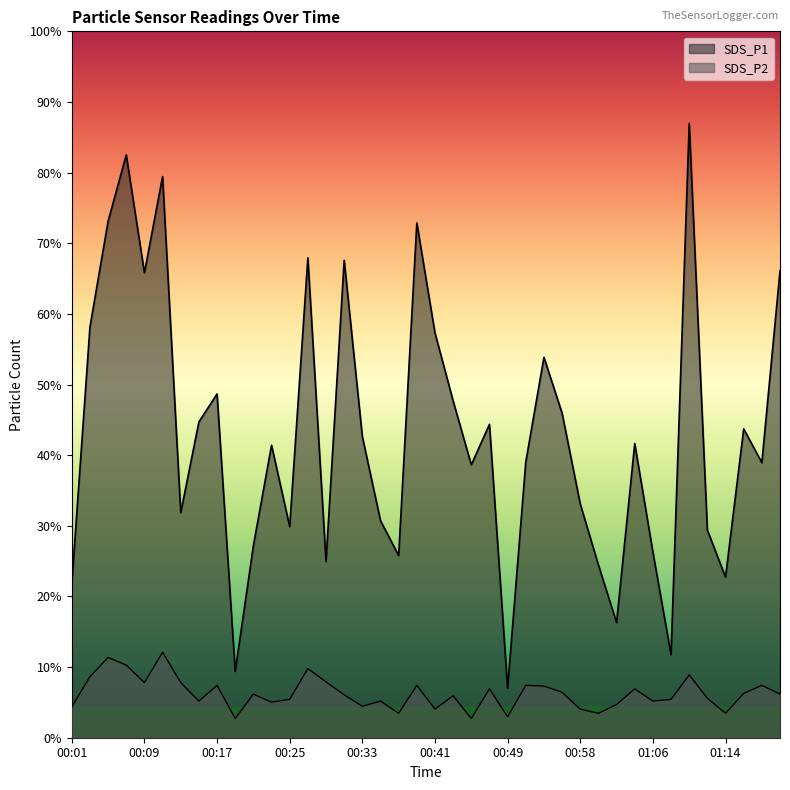

True or false: SDS_P2 and SDS_P1 cross at least once.

False